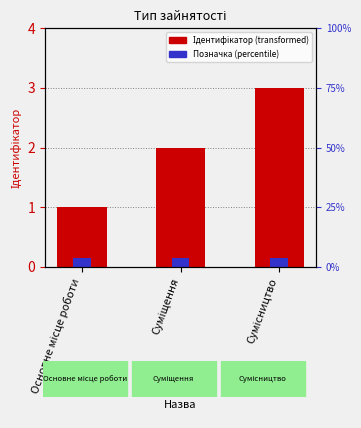

How many bars are there in total?

3